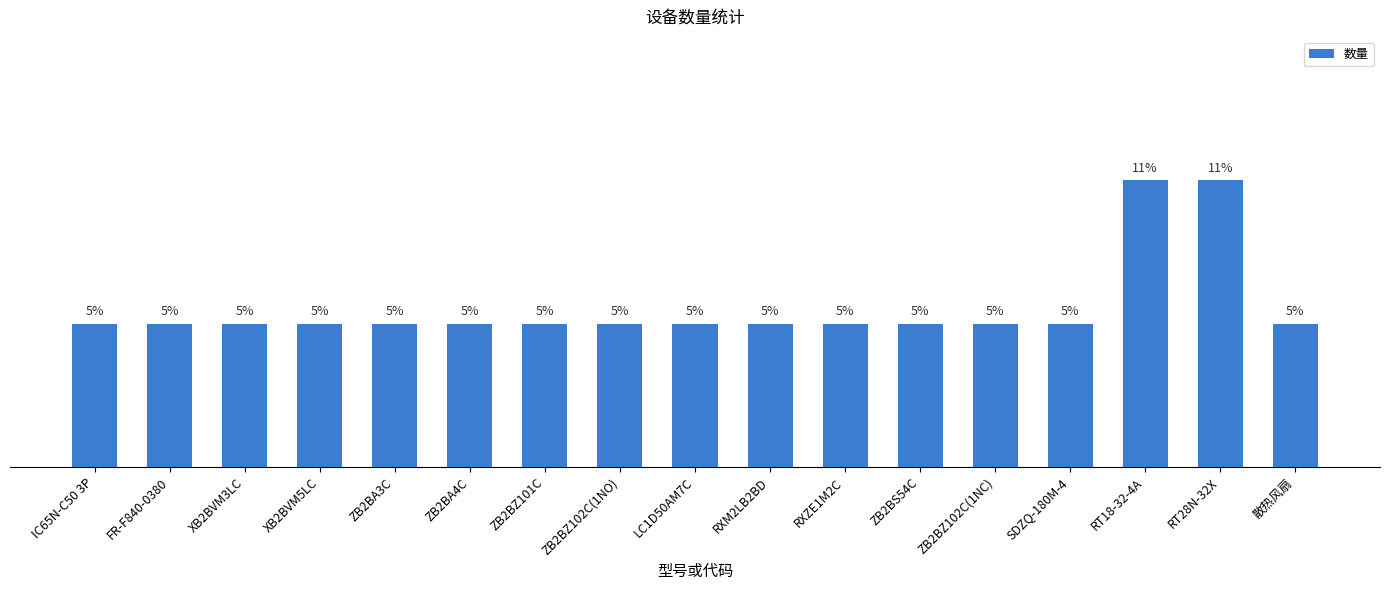

What is the value of the 14th bar from the left?

4